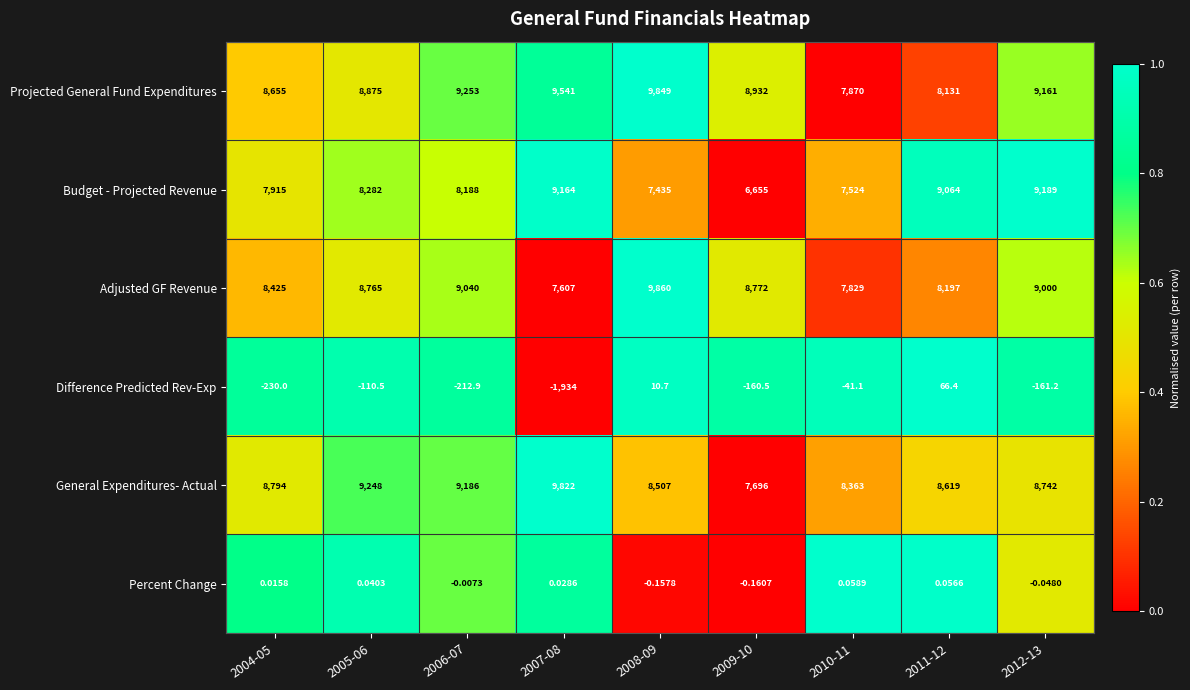

Is the value of Budget - Projected Revenue at 2008-09 greater than the value of Percent Change at 2005-06?

Yes